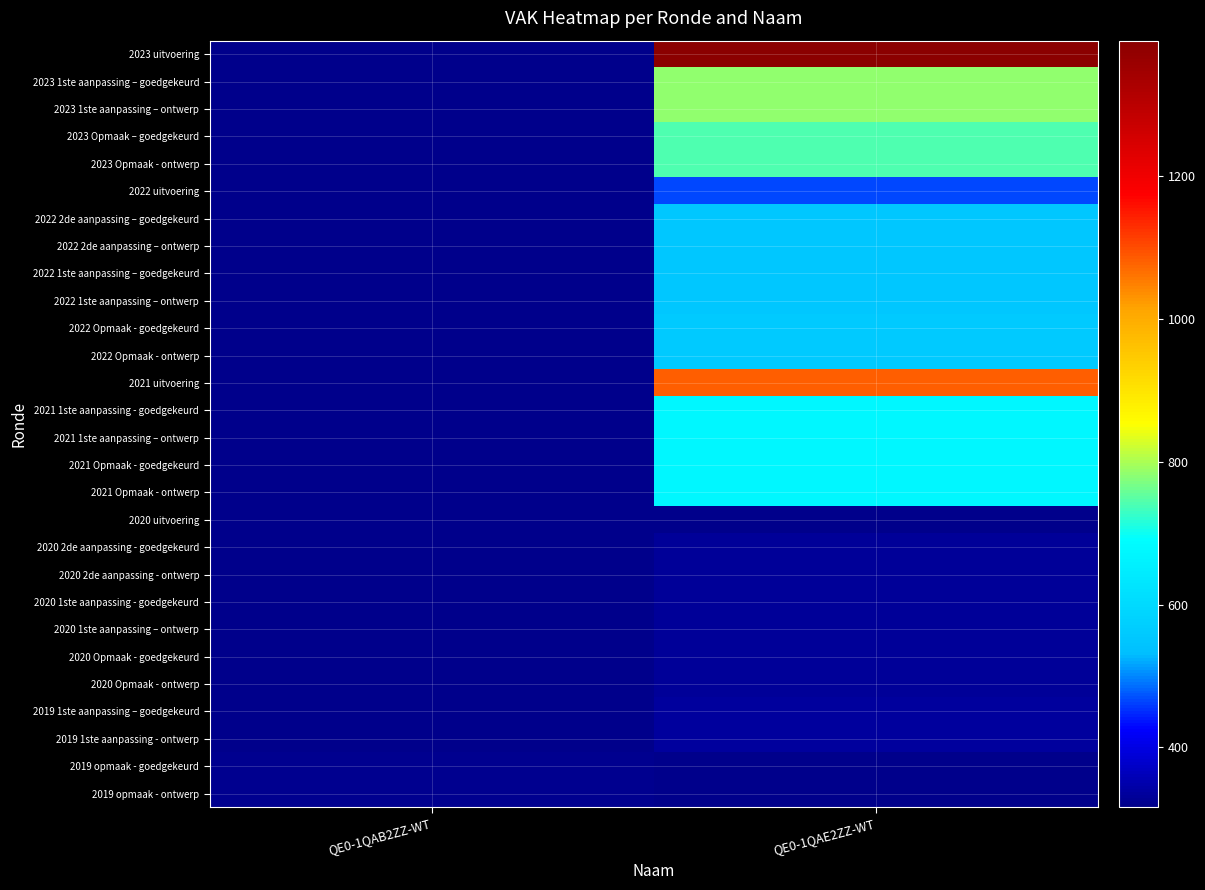

Reading left to right, extract all data points from this chart.

2023 uitvoering: QE0-1QAB2ZZ-WT=0	QE0-1QAE2ZZ-WT=1390
2023 1ste aanpassing – goedgekeurd: QE0-1QAB2ZZ-WT=0	QE0-1QAE2ZZ-WT=785
2023 1ste aanpassing – ontwerp: QE0-1QAB2ZZ-WT=0	QE0-1QAE2ZZ-WT=785
2023 Opmaak – goedgekeurd: QE0-1QAB2ZZ-WT=0	QE0-1QAE2ZZ-WT=743
2023 Opmaak - ontwerp: QE0-1QAB2ZZ-WT=0	QE0-1QAE2ZZ-WT=743
2022 uitvoering: QE0-1QAB2ZZ-WT=0	QE0-1QAE2ZZ-WT=465
2022 2de aanpassing – goedgekeurd: QE0-1QAB2ZZ-WT=0	QE0-1QAE2ZZ-WT=554
2022 2de aanpassing – ontwerp: QE0-1QAB2ZZ-WT=0	QE0-1QAE2ZZ-WT=554
2022 1ste aanpassing – goedgekeurd: QE0-1QAB2ZZ-WT=0	QE0-1QAE2ZZ-WT=554
2022 1ste aanpassing – ontwerp: QE0-1QAB2ZZ-WT=0	QE0-1QAE2ZZ-WT=554
2022 Opmaak - goedgekeurd: QE0-1QAB2ZZ-WT=0	QE0-1QAE2ZZ-WT=563
2022 Opmaak - ontwerp: QE0-1QAB2ZZ-WT=0	QE0-1QAE2ZZ-WT=563
2021 uitvoering: QE0-1QAB2ZZ-WT=0	QE0-1QAE2ZZ-WT=1080
2021 1ste aanpassing - goedgekeurd: QE0-1QAB2ZZ-WT=0	QE0-1QAE2ZZ-WT=676
2021 1ste aanpassing – ontwerp: QE0-1QAB2ZZ-WT=0	QE0-1QAE2ZZ-WT=676
2021 Opmaak - goedgekeurd: QE0-1QAB2ZZ-WT=0	QE0-1QAE2ZZ-WT=676
2021 Opmaak - ontwerp: QE0-1QAB2ZZ-WT=0	QE0-1QAE2ZZ-WT=676
2020 uitvoering: QE0-1QAB2ZZ-WT=0	QE0-1QAE2ZZ-WT=316
2020 2de aanpassing - goedgekeurd: QE0-1QAB2ZZ-WT=0	QE0-1QAE2ZZ-WT=331
2020 2de aanpassing - ontwerp: QE0-1QAB2ZZ-WT=0	QE0-1QAE2ZZ-WT=331
2020 1ste aanpassing - goedgekeurd: QE0-1QAB2ZZ-WT=0	QE0-1QAE2ZZ-WT=331
2020 1ste aanpassing – ontwerp: QE0-1QAB2ZZ-WT=0	QE0-1QAE2ZZ-WT=331
2020 Opmaak - goedgekeurd: QE0-1QAB2ZZ-WT=0	QE0-1QAE2ZZ-WT=331
2020 Opmaak - ontwerp: QE0-1QAB2ZZ-WT=0	QE0-1QAE2ZZ-WT=331
2019 1ste aanpassing – goedgekeurd: QE0-1QAB2ZZ-WT=0	QE0-1QAE2ZZ-WT=334
2019 1ste aanpassing - ontwerp: QE0-1QAB2ZZ-WT=0	QE0-1QAE2ZZ-WT=334
2019 opmaak - goedgekeurd: QE0-1QAB2ZZ-WT=323	QE0-1QAE2ZZ-WT=0
2019 opmaak - ontwerp: QE0-1QAB2ZZ-WT=323	QE0-1QAE2ZZ-WT=0